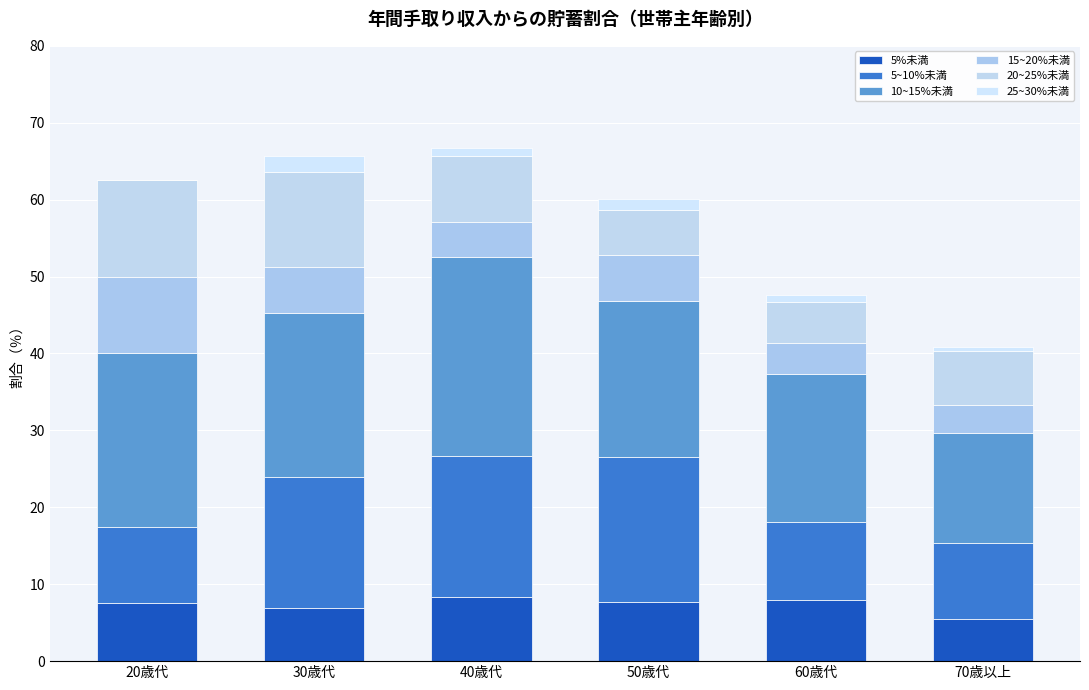

The value of 10~15%未満 at 50歳代 is 4.6. True or false?

False